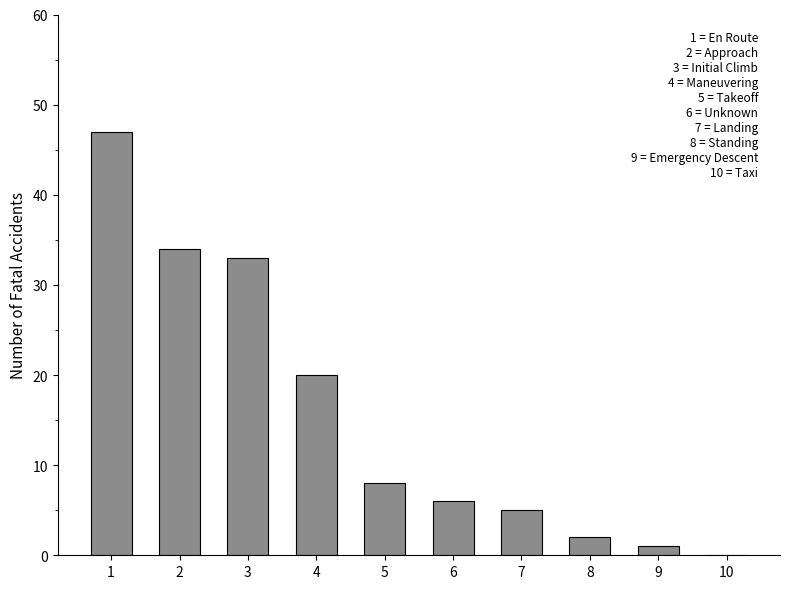

How many data points does each series have?

10